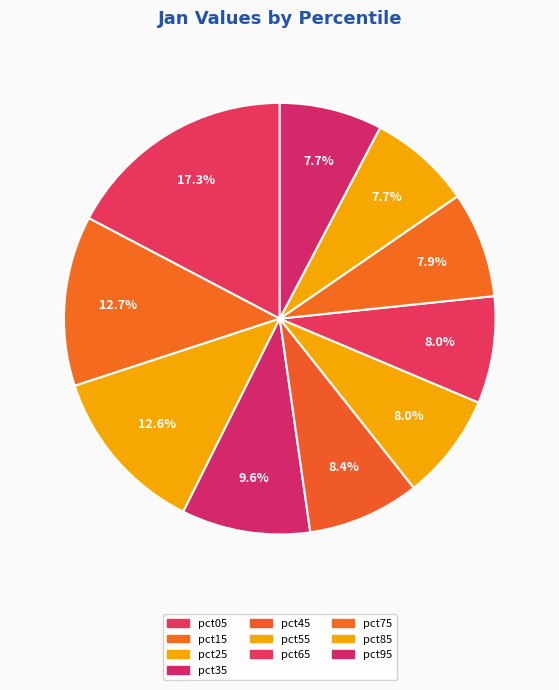

To the nearest percent, what is the difference between the pct25 and pct95 slice percentages?

5%